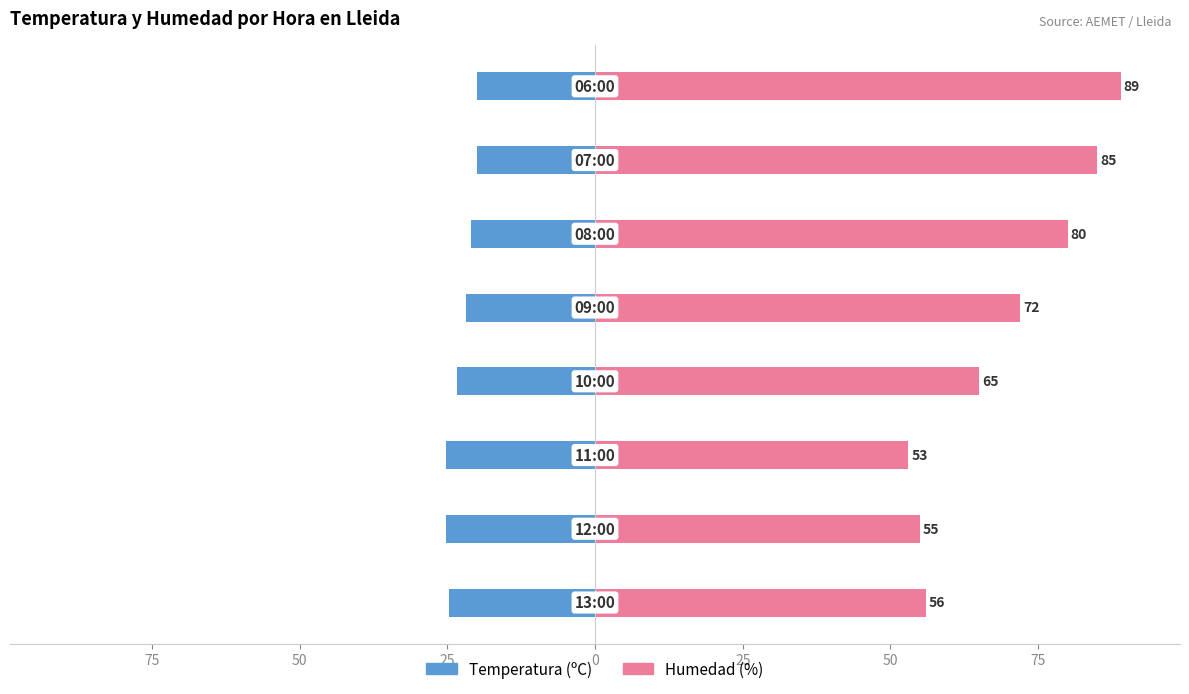

Reading left to right, list all the values displayed in this chart.

Temperatura (ºC): 100=-24.7	75=-25.2	50=-25.2	25=-23.3	0=-21.9	25=-21.0	50=-20.0	75=-19.9
Humedad (%): 100=56.0	75=55.0	50=53.0	25=65.0	0=72.0	25=80.0	50=85.0	75=89.0